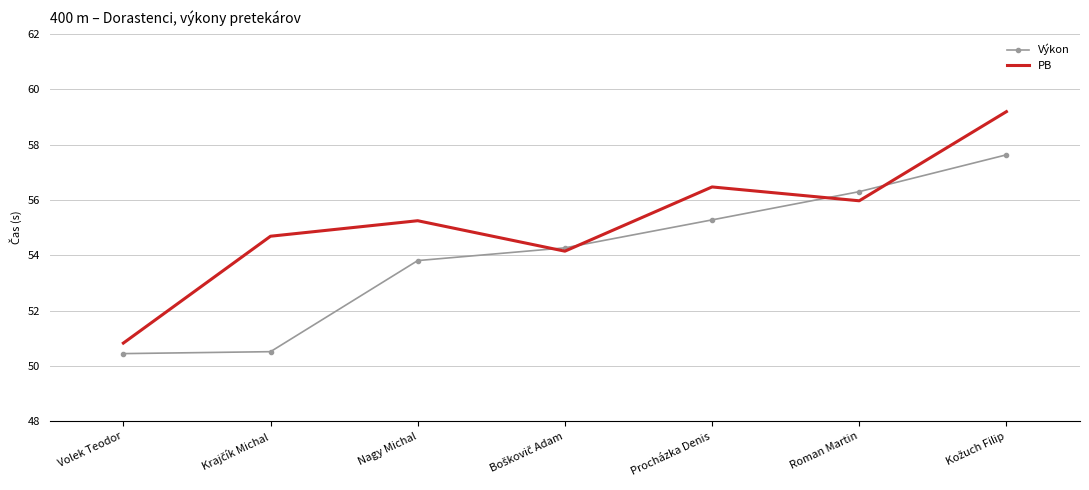

The value of Výkon at Procházka Denis is 30.7. True or false?

False